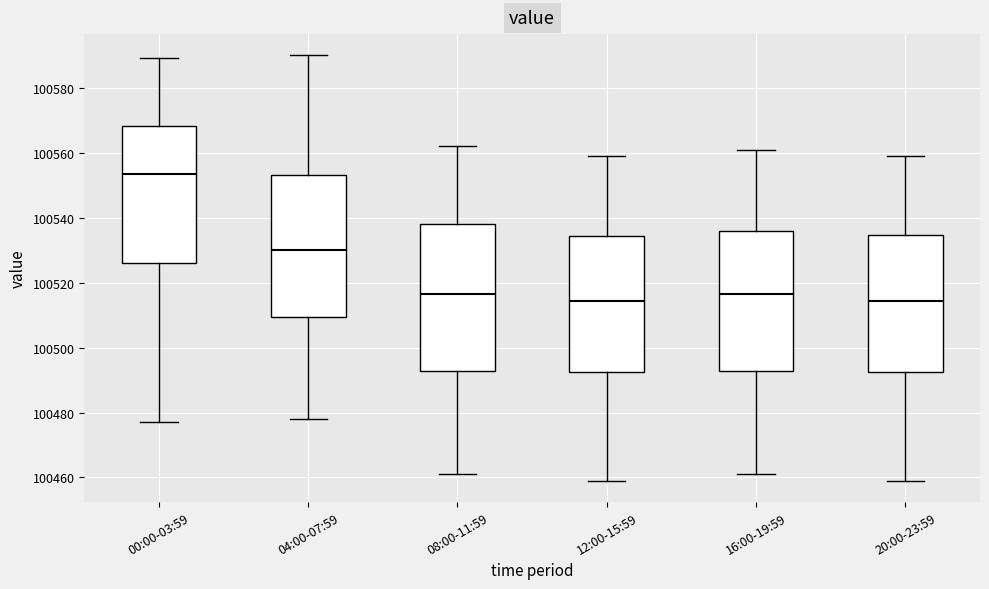

Where is the lower edge of the box for 12:00-15:59 on the y-axis? The values are not printed on the chart, so give them approximately, as read against the axis.

100492